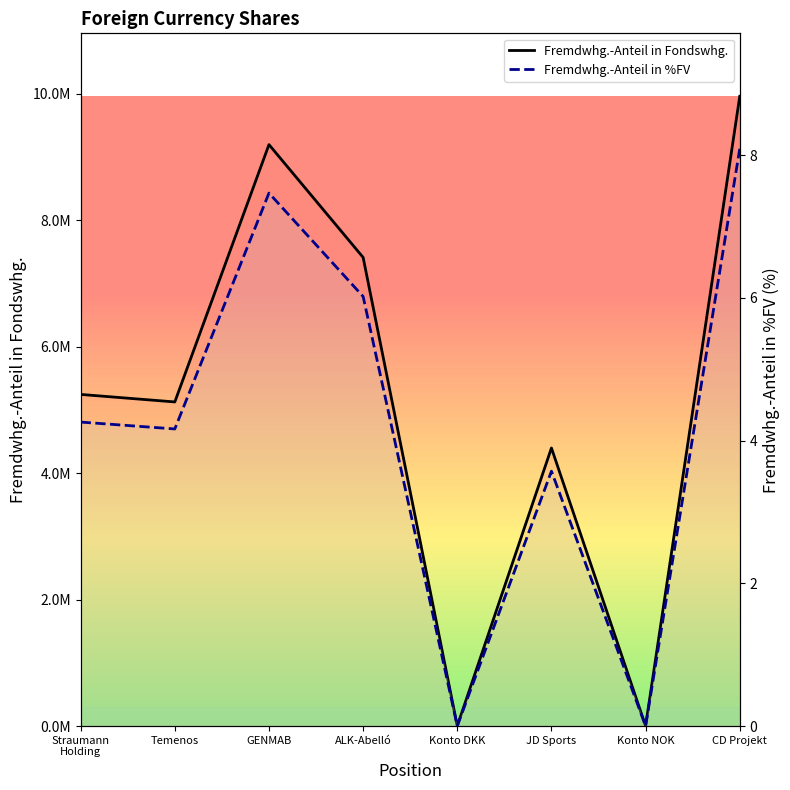

Which has a higher value, GENMAB or Konto DKK?

GENMAB